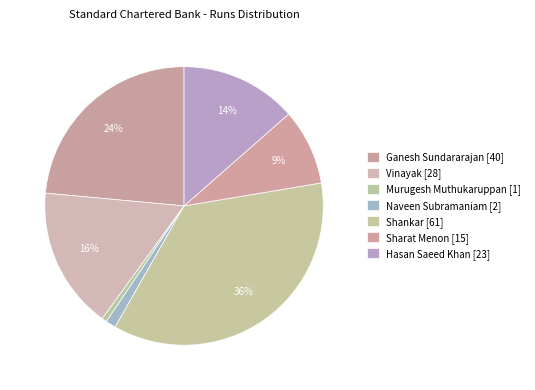

Count the number of slices in the pie.

7